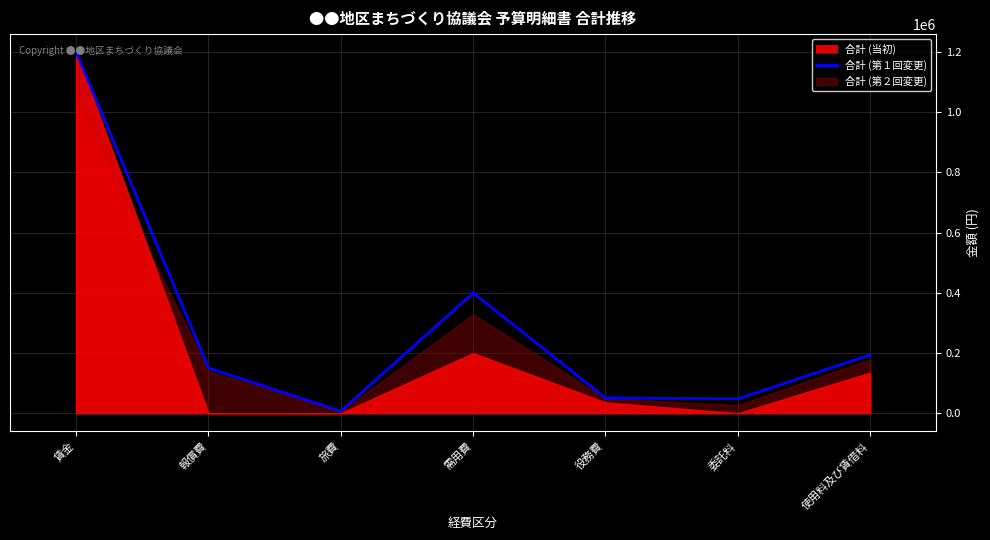

Which label corresponds to the smallest value in the chart?

旅費